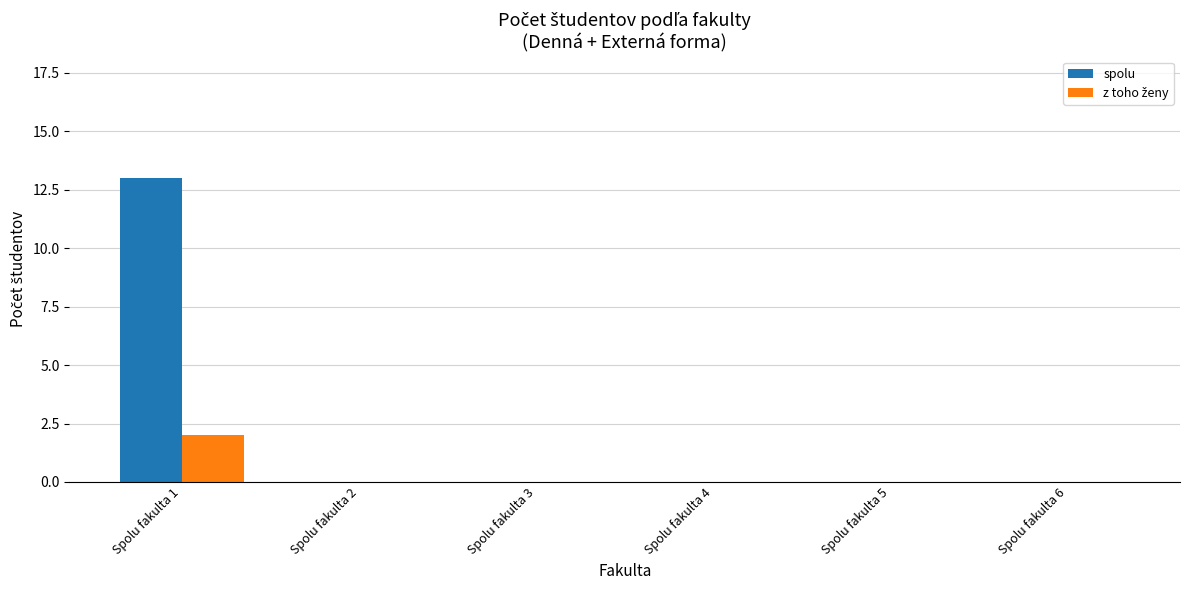

How many data points does each series have?

6